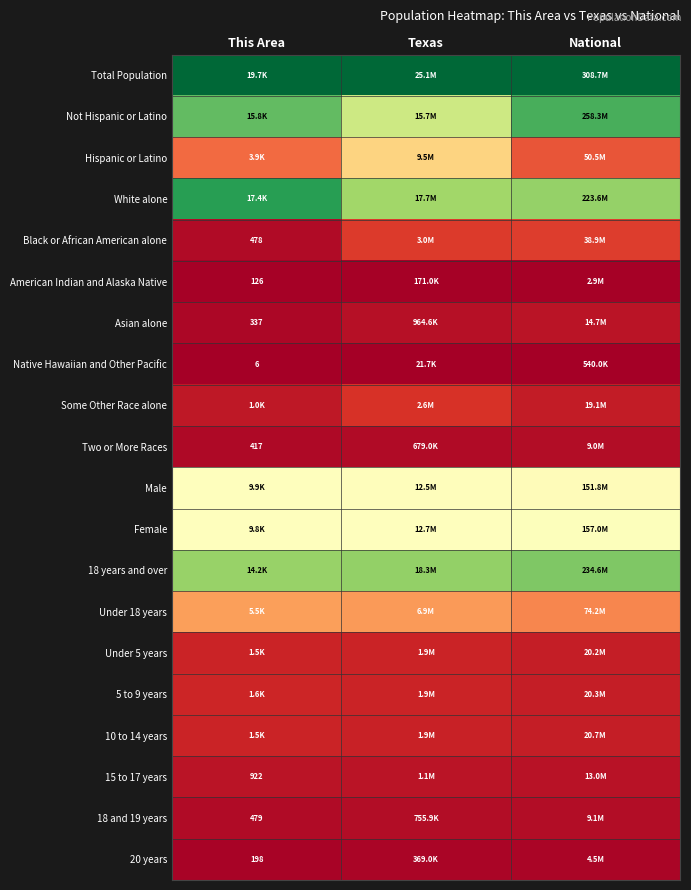

Rank the series by their maximum value, from lowest to highest.

Native Hawaiian and Other Pacific, American Indian and Alaska Native, 20 years, Two or More Races, 18 and 19 years, Asian alone, 15 to 17 years, Under 5 years, 10 to 14 years, 5 to 9 years, Some Other Race alone, Black or African American alone, Under 18 years, Hispanic or Latino, Male, Female, 18 years and over, Not Hispanic or Latino, White alone, Total Population